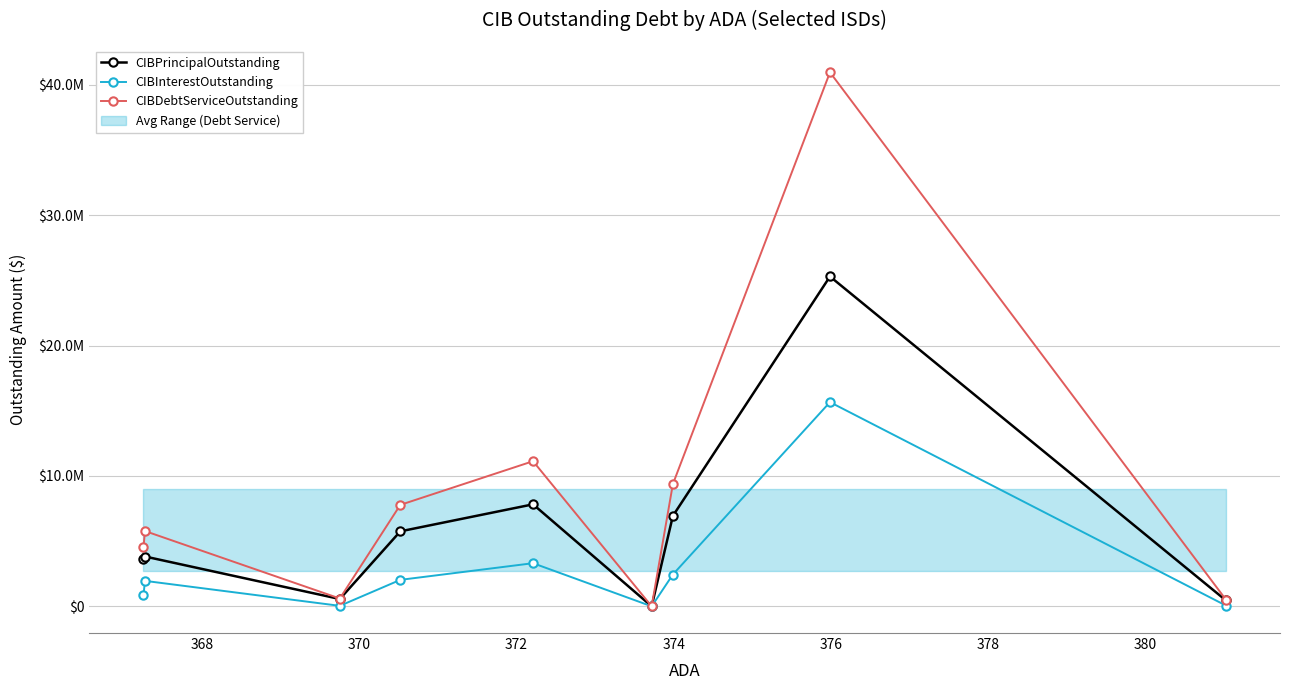

How many data points in CIBInterestOutstanding are above 1951800?

4